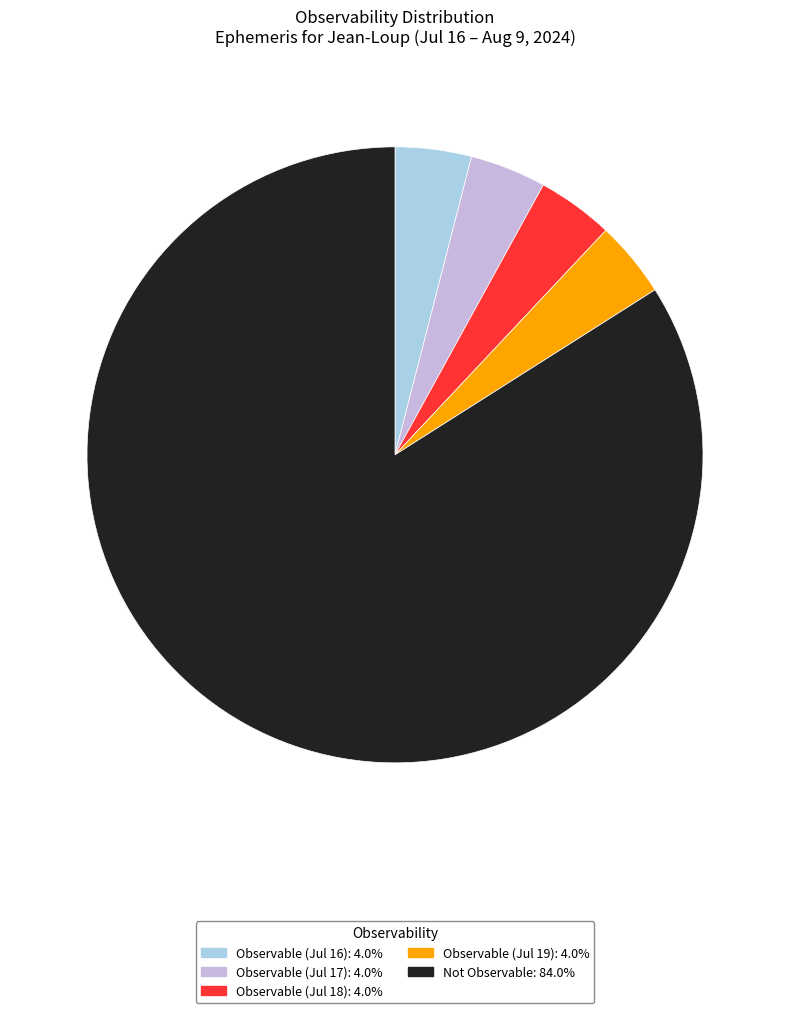

Is there a majority slice in this chart?

Yes